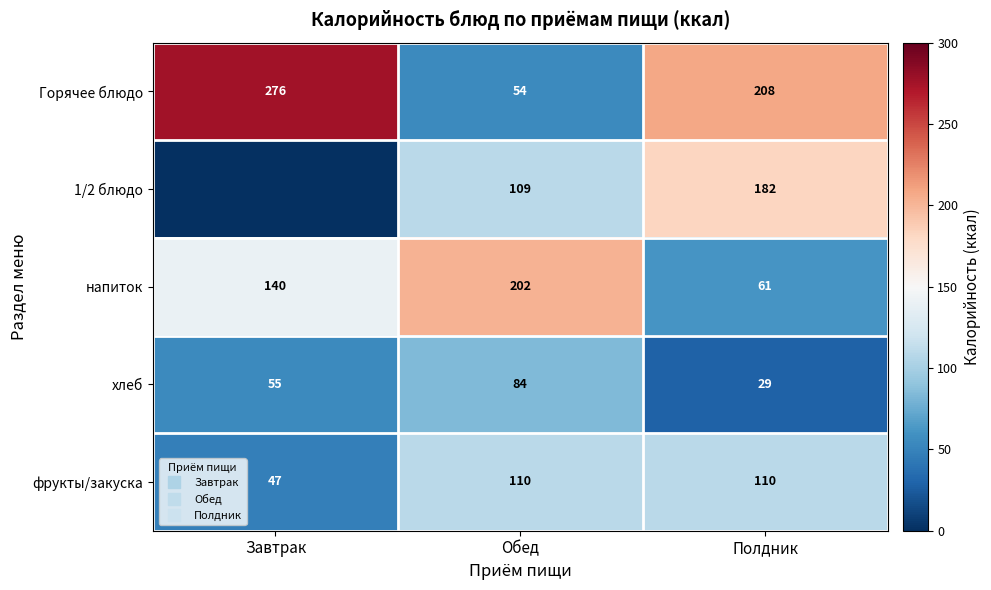

What is the sum of the напиток values at Обед and Полдник?

263.0